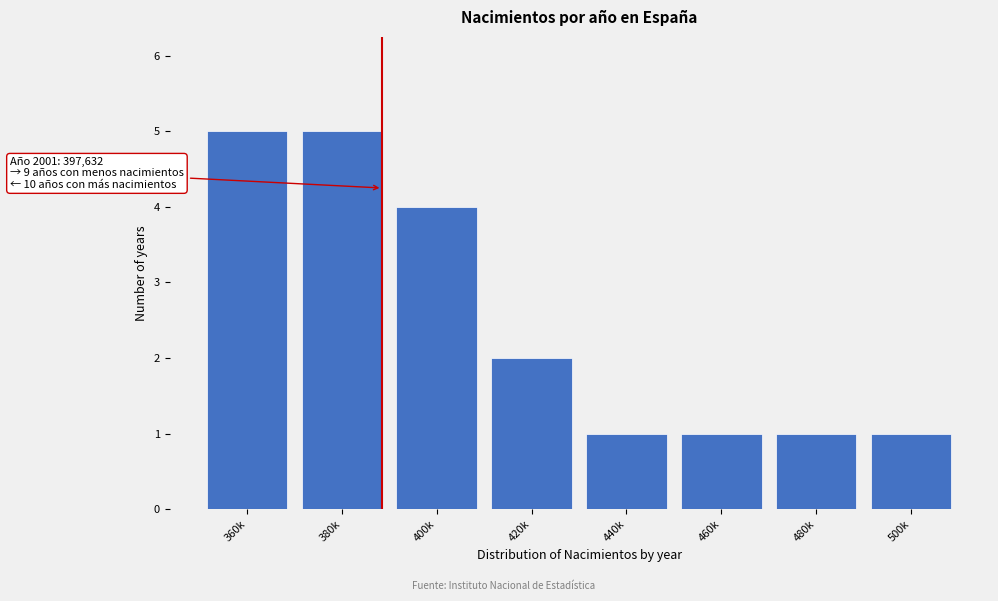

Reading right to left, list all the values displayed in this chart.

500k=1	480k=1	460k=1	440k=1	420k=2	400k=4	380k=5	360k=5